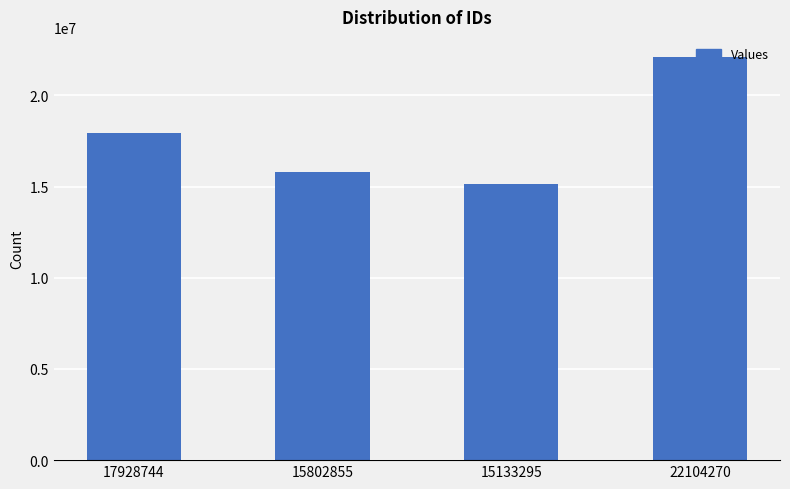

Between 17928744 and 22104270, which is larger?

22104270